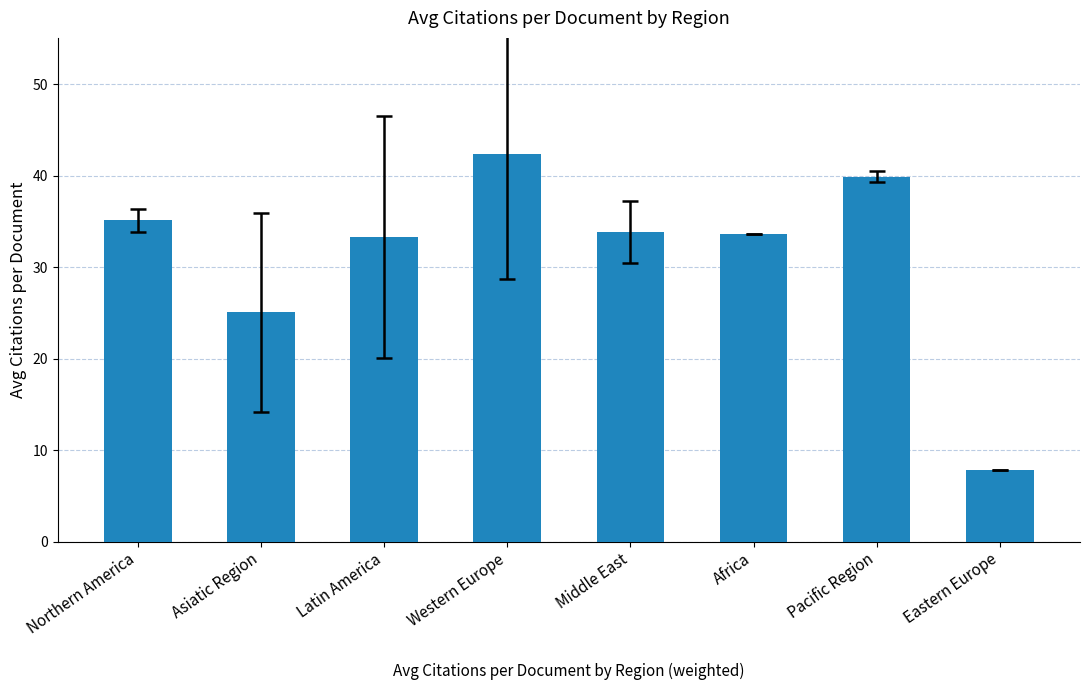

What is the minimum value shown in the chart?

7.8